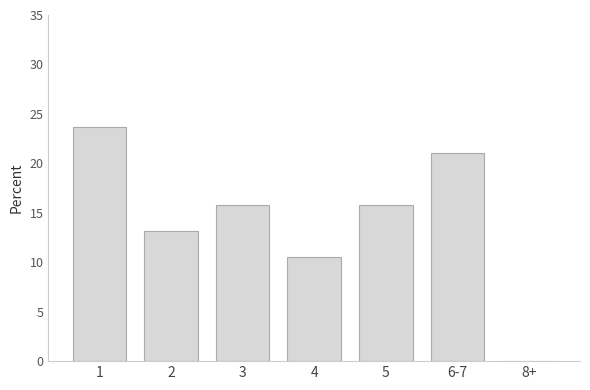

Reading left to right, transcribe all the data shown in this chart.

1=23.7	2=13.2	3=15.8	4=10.5	5=15.8	6-7=21.1	8+=0.0